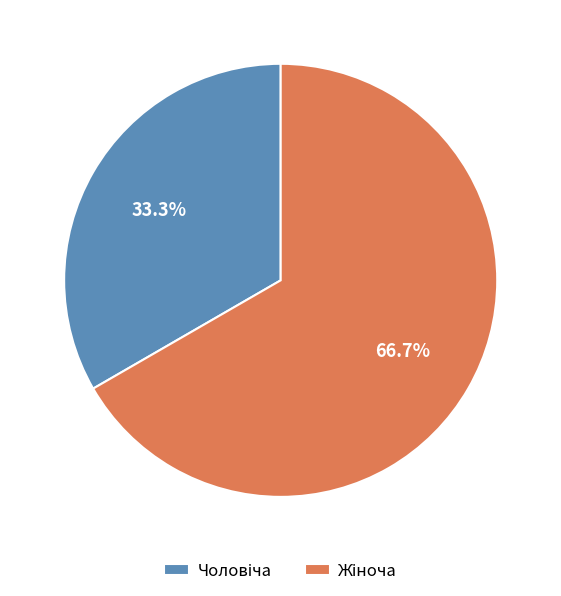

Is there any slice that represents more than half of the pie?

Yes